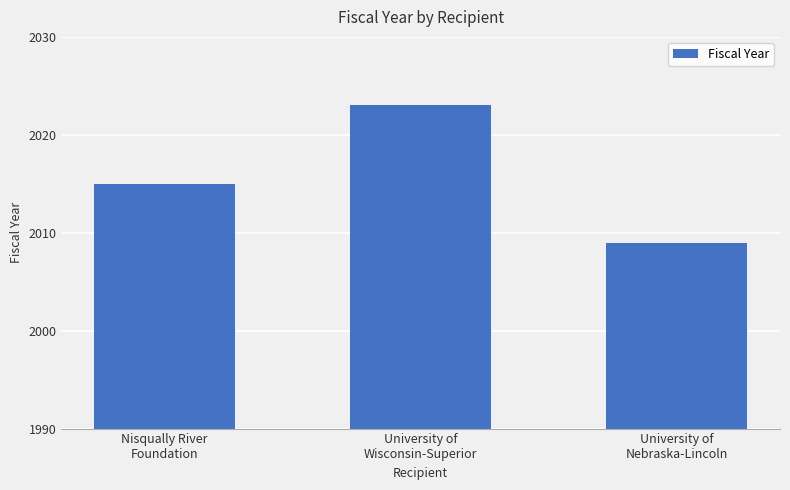

Rank the categories by value from highest to lowest.

University of
Wisconsin-Superior, Nisqually River
Foundation, University of
Nebraska-Lincoln